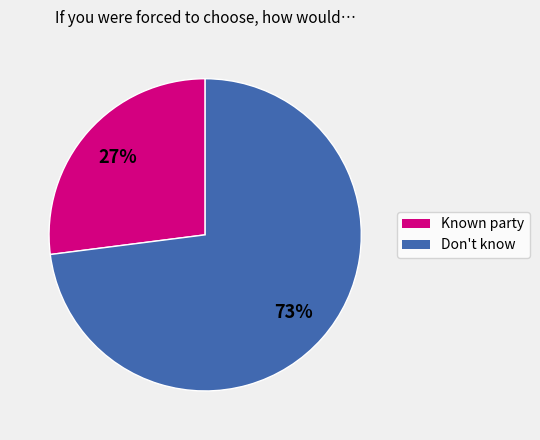

Is there a majority slice in this chart?

Yes